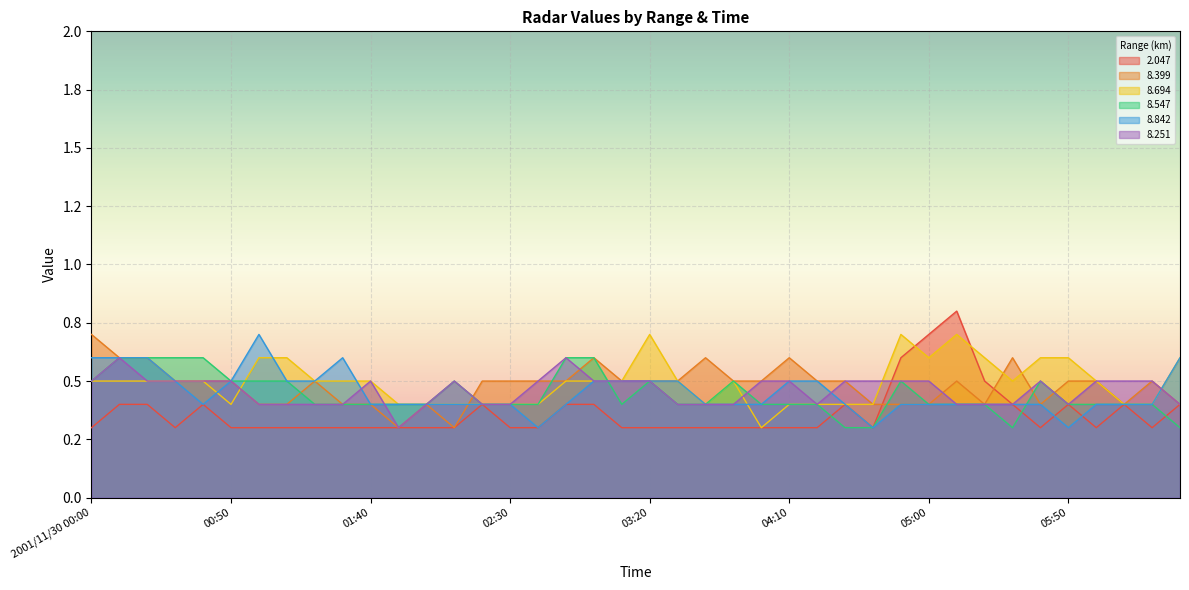

After their last crossing, which series has the higher values:   8.399 or   2.047?

  8.399